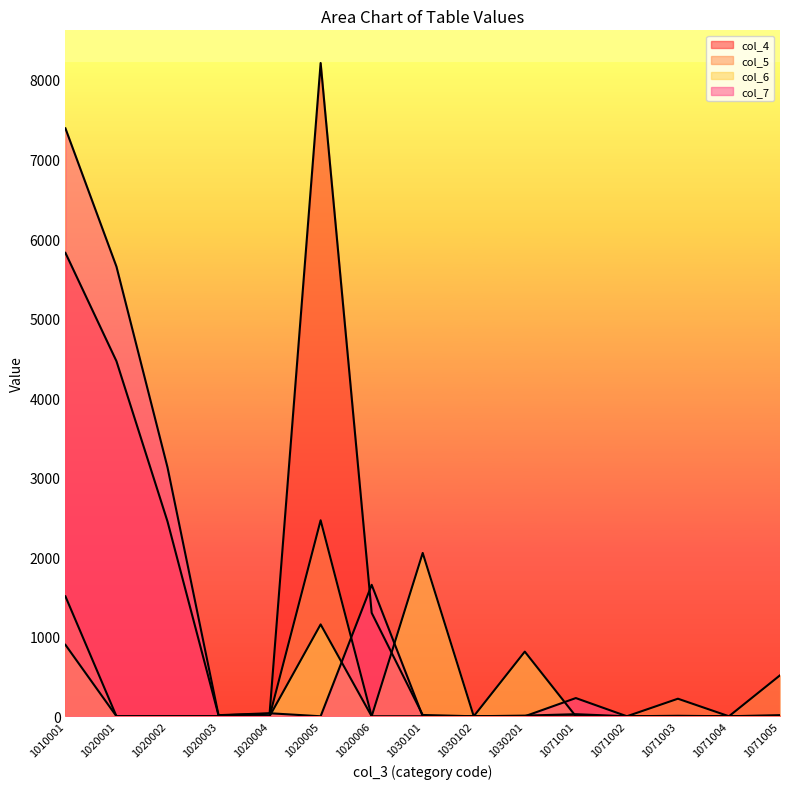

Where is the first local minimum for col_6?

1020006